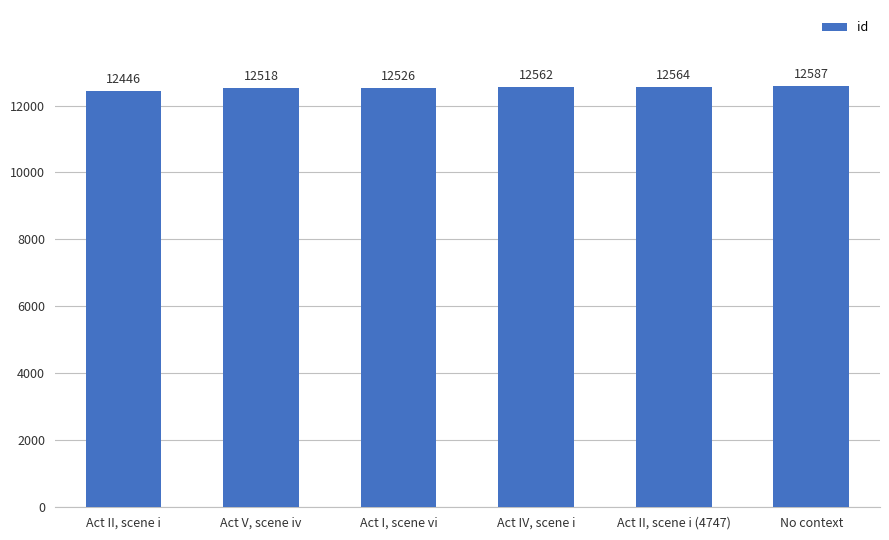

The chart shows a value of 18813 at Act II, scene i. True or false?

False